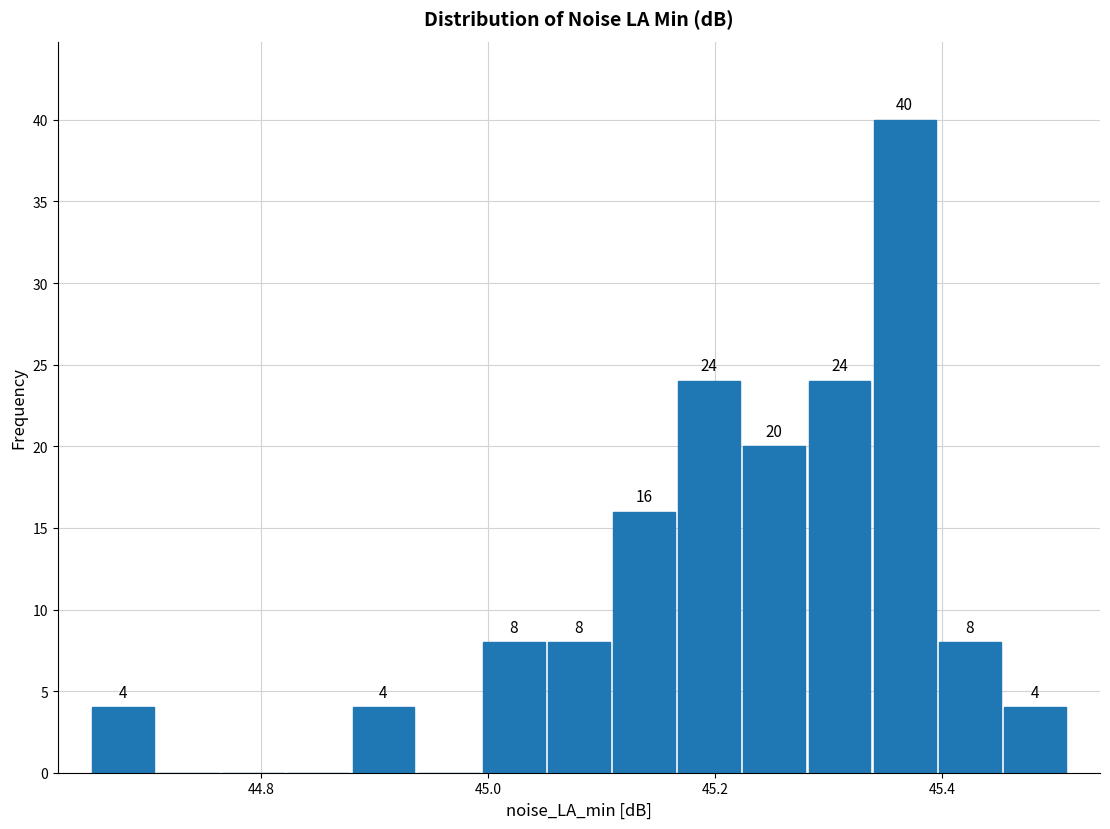

Around what value on the x-axis is the tallest bar? Give the approximate position of its centre, as read against the axis.

45.36